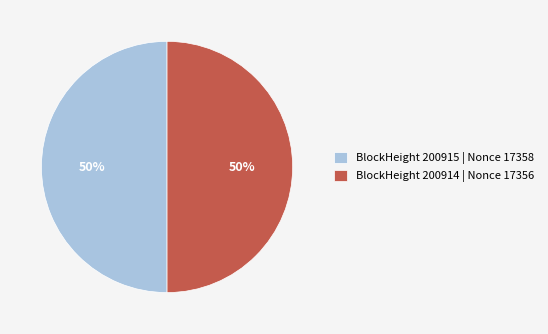

To the nearest percent, what is the average slice percentage?

50%